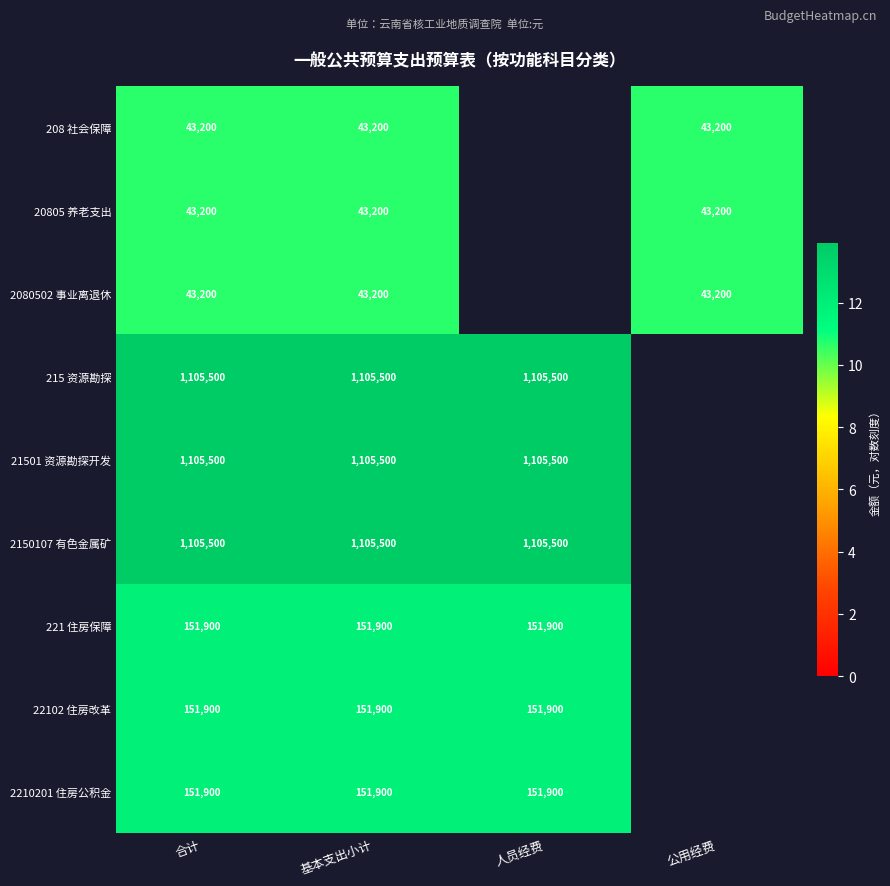

The 2080502 事业离退休 series shows 26199 at 基本支出小计. True or false?

False